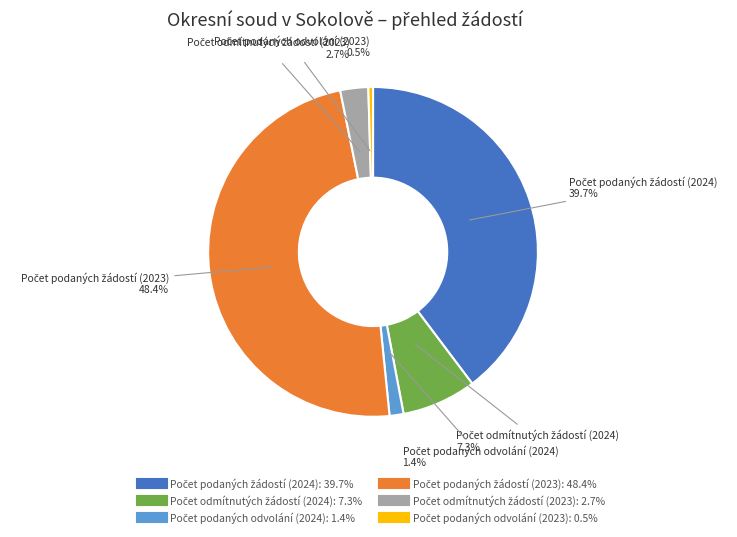

Is there any slice that represents more than half of the pie?

No